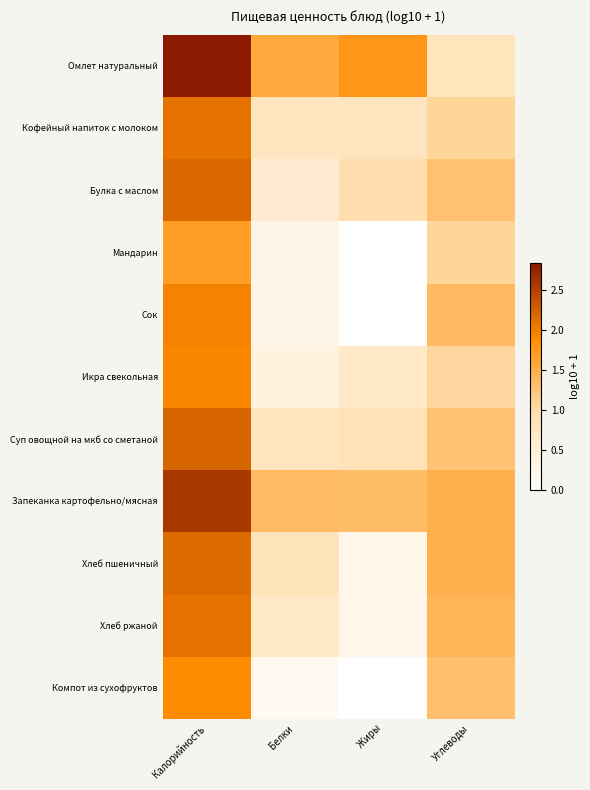

Rank the series at Углеводы from lowest to highest value.

Омлет натуральный, Икра свекольная, Кофейный напиток с молоком, Мандарин, Суп овощной на мкб со сметаной, Булка с маслом, Компот из сухофруктов, Сок, Хлеб ржаной, Запеканка картофельно/мясная, Хлеб пшеничный